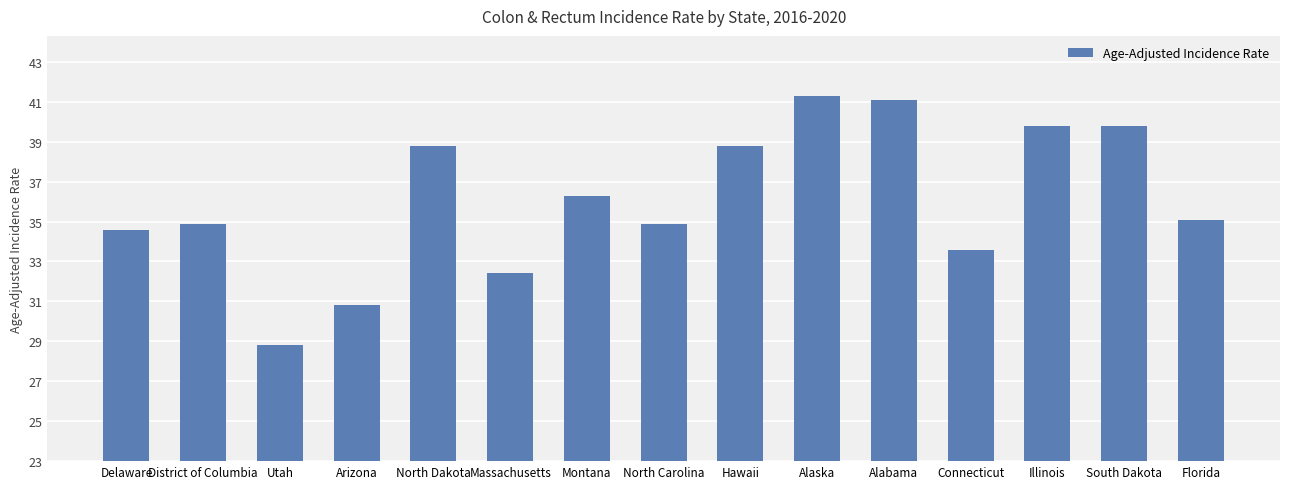

The value at Massachusetts is 32.4. True or false?

True